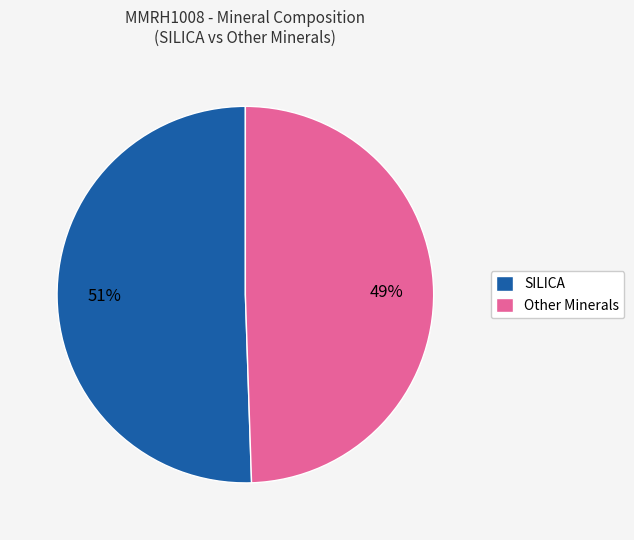

What is the ratio of the value at SILICA to the value at Other Minerals?

1.0